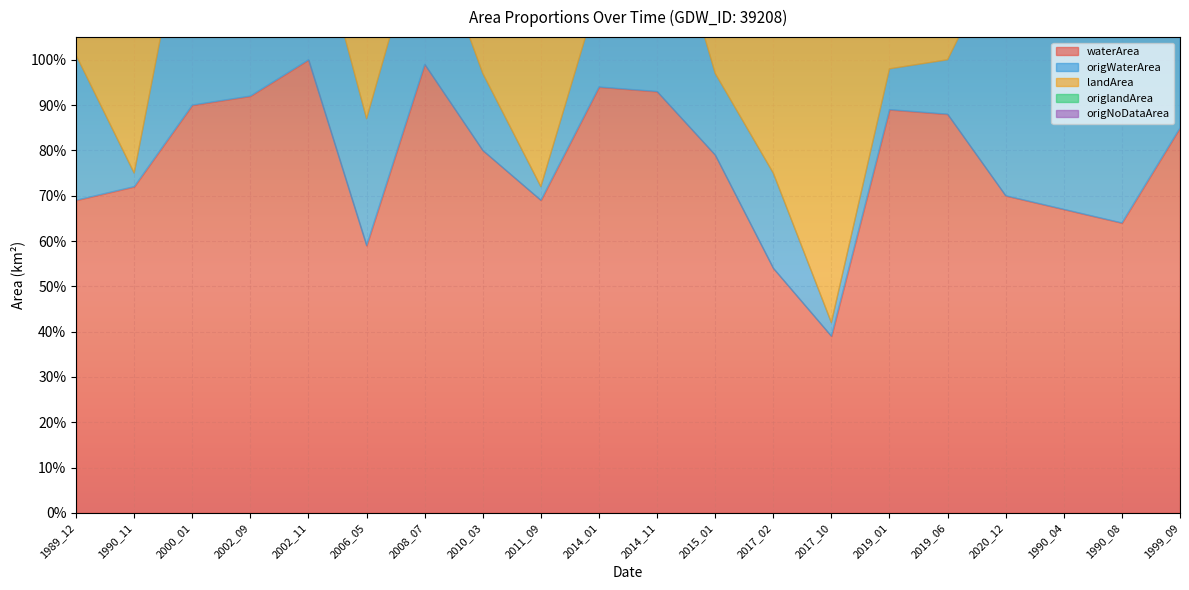

What is the total value across all series at 1990_11?

2.1